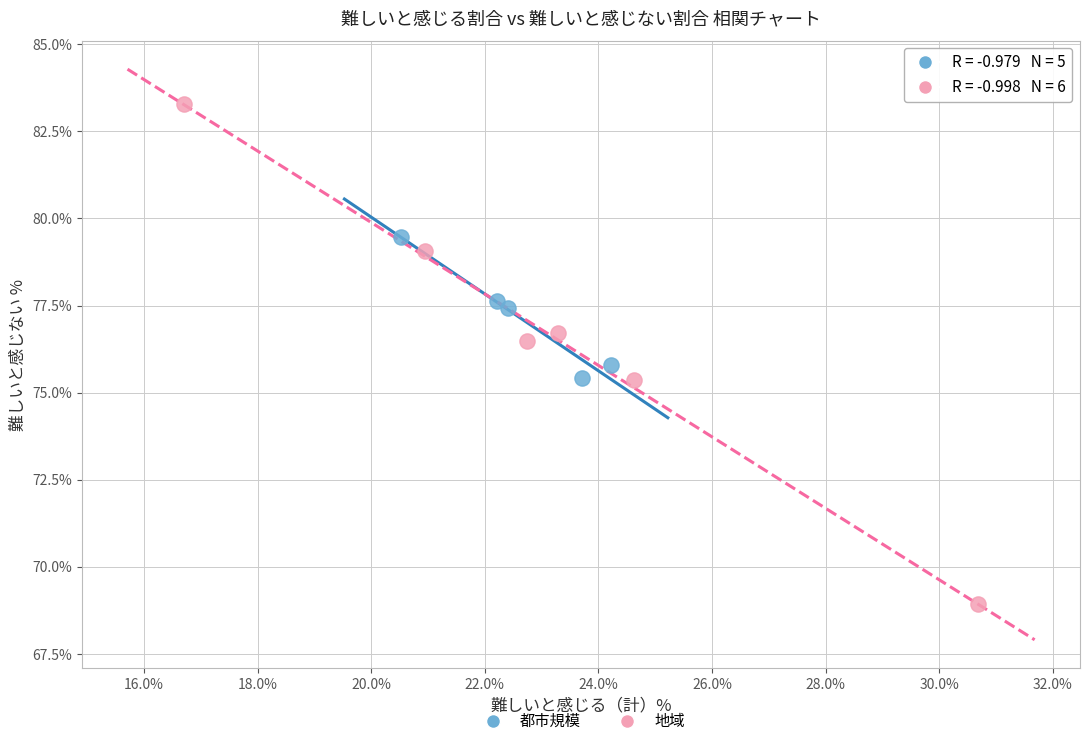

Which series contains the highest Y value?

地域